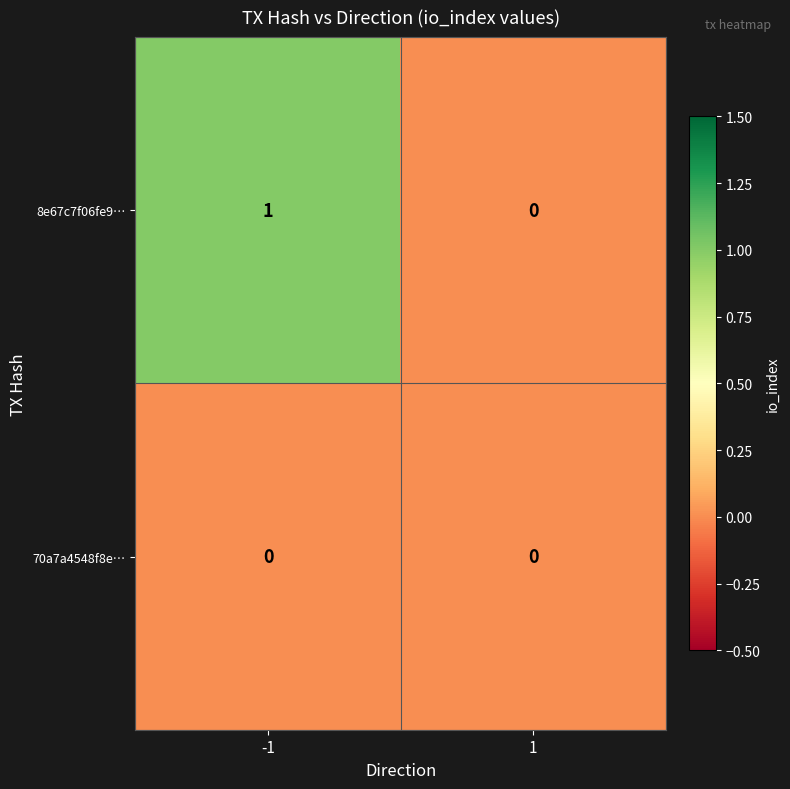

At which category is the sum across all series the highest?

-1